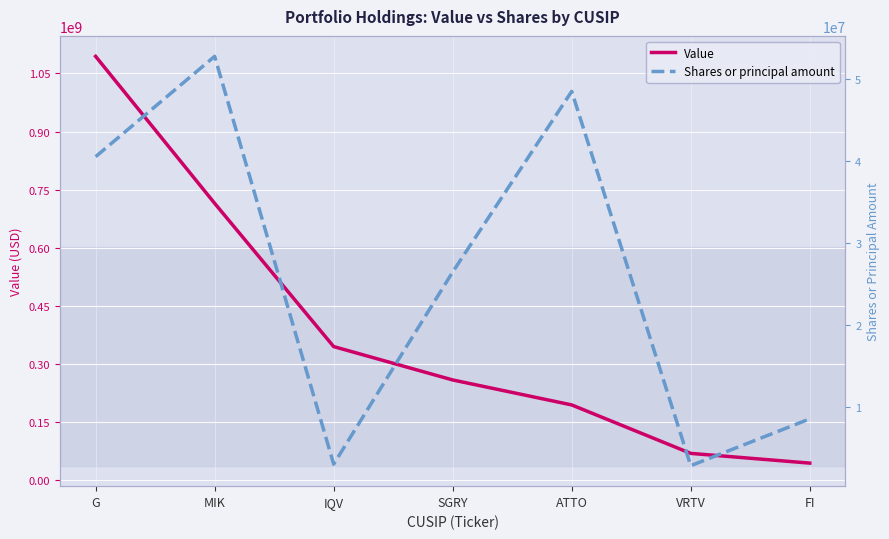

At which label does Shares or principal amount first exceed 26455651?

G